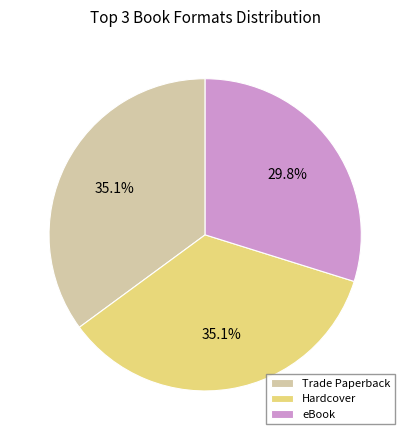

To the nearest percent, what is the average slice percentage?

33%